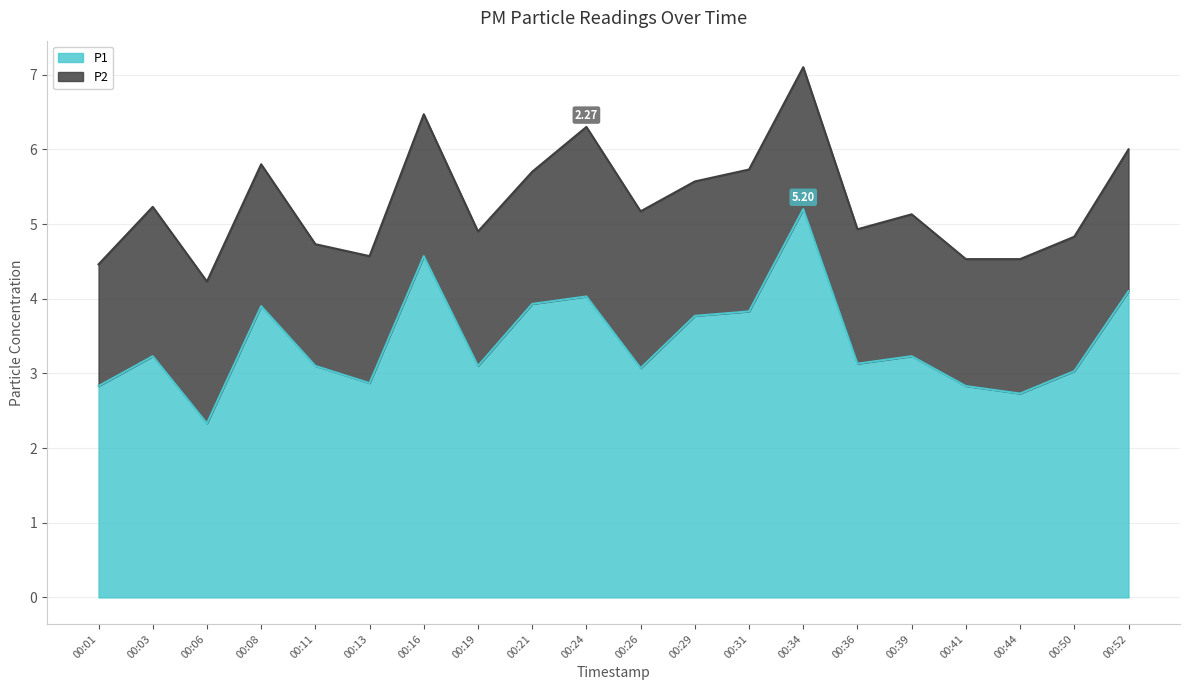

List the labels in order of value, smallest first.

00:06, 00:44, 00:01, 00:41, 00:13, 00:50, 00:26, 00:11, 00:19, 00:36, 00:03, 00:39, 00:29, 00:31, 00:08, 00:21, 00:24, 00:52, 00:16, 00:34